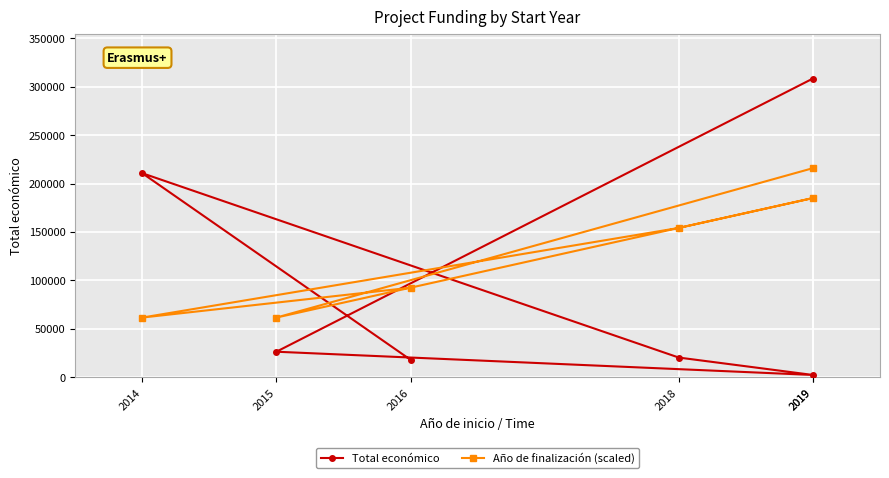

Which label corresponds to the smallest value in the chart?

2019